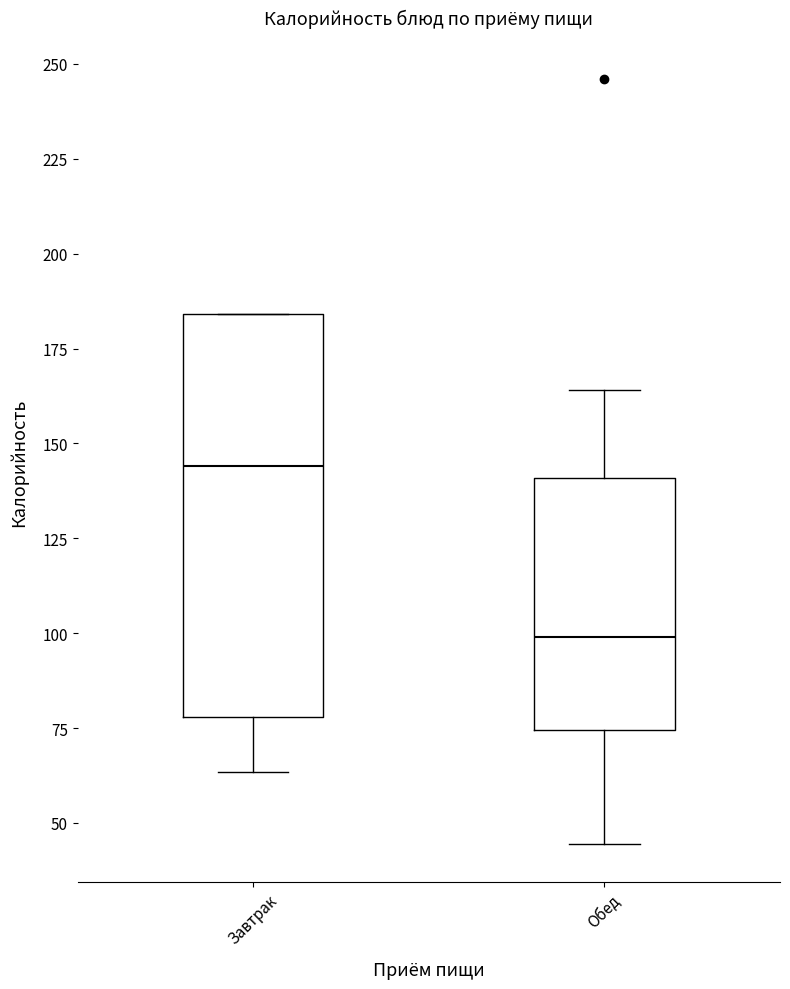

Where is the upper edge of the box for Завтрак on the y-axis? The values are not printed on the chart, so give them approximately, as read against the axis.

185